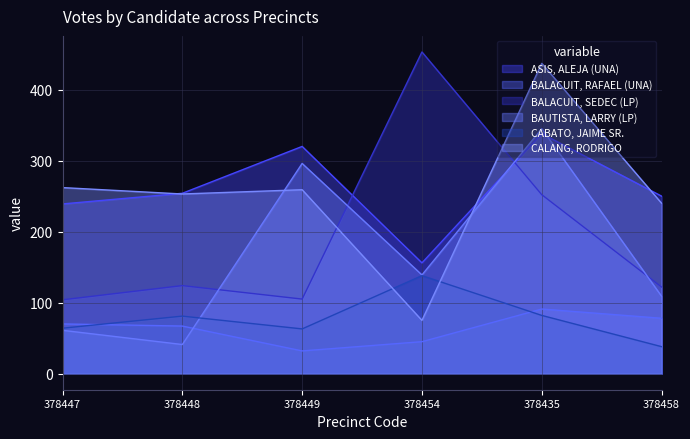

At which category is the sum across all series the highest?

378435